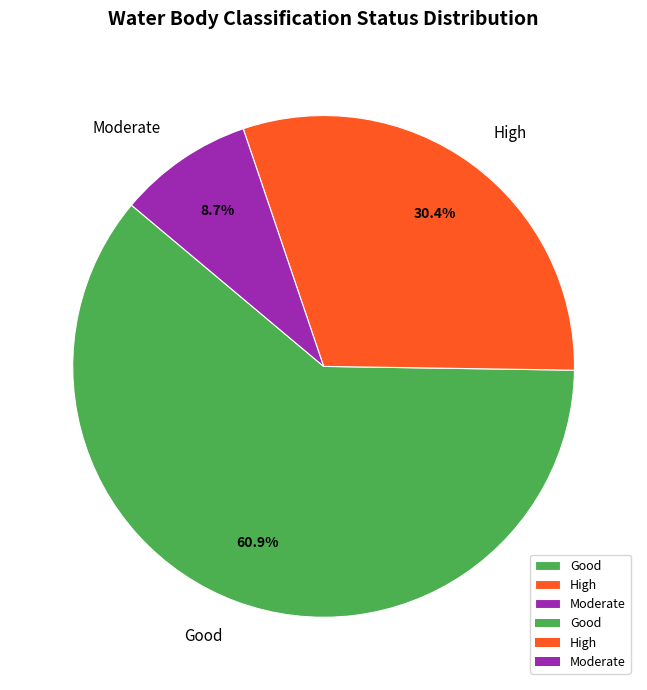

How many segments does this pie chart have?

3